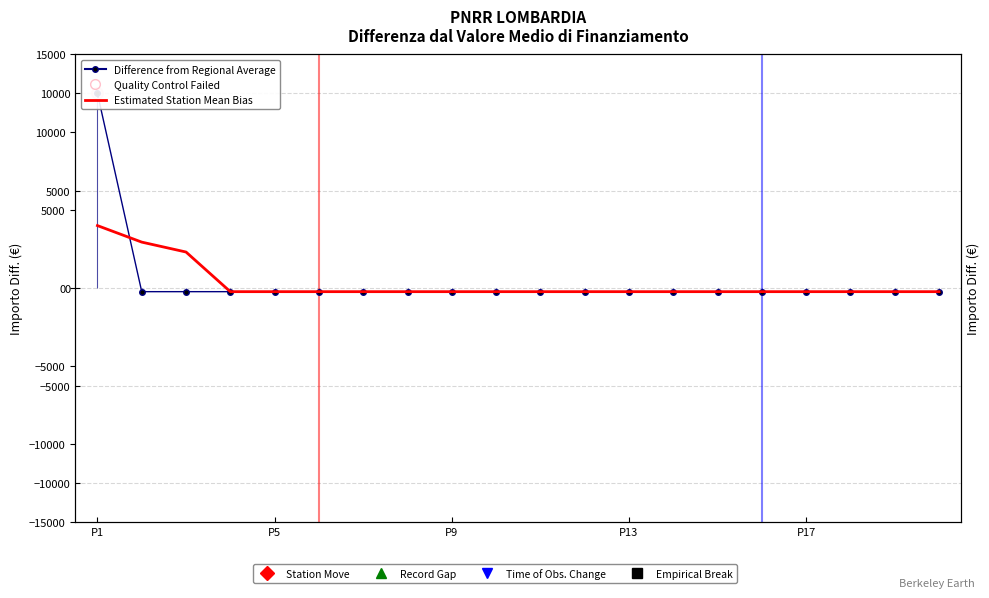

At how many categories does at least one series exceed 5196?

1